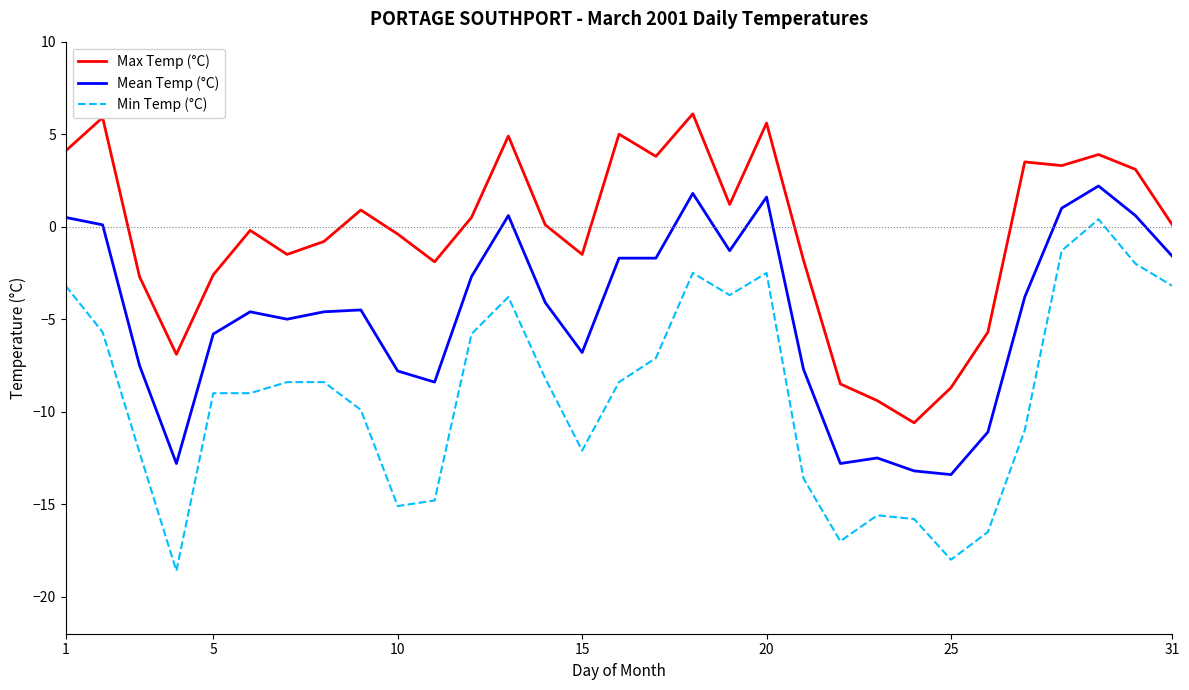

Rank the series by their average value, from lowest to highest.

Min Temp (°C), Mean Temp (°C), Max Temp (°C)